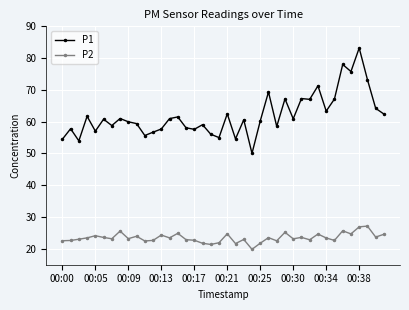

Which series has the widest spread of values?

P1